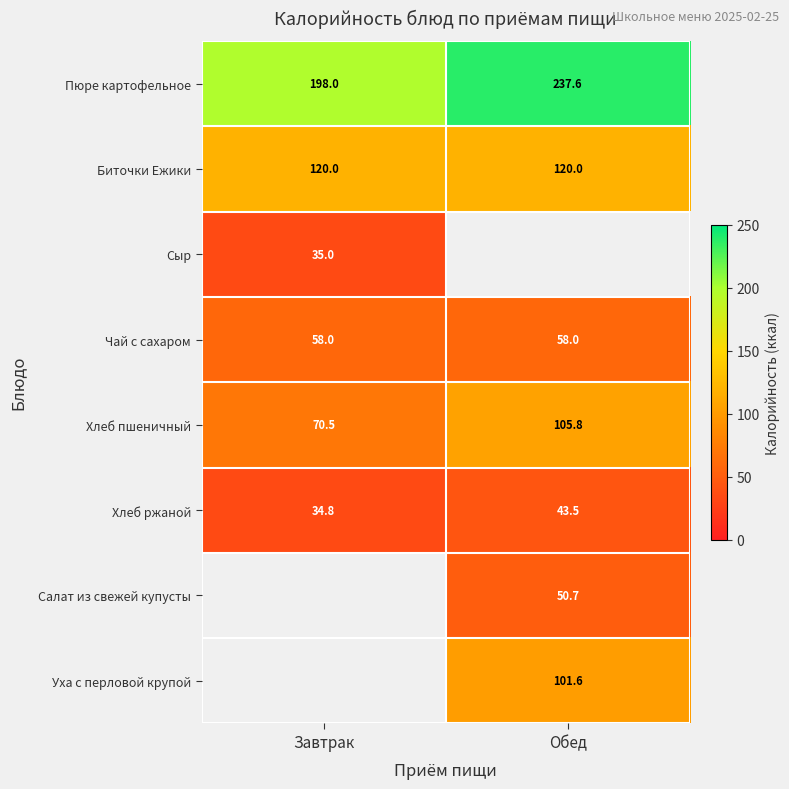

At which label is Хлеб пшеничный closest to 88?

Завтрак